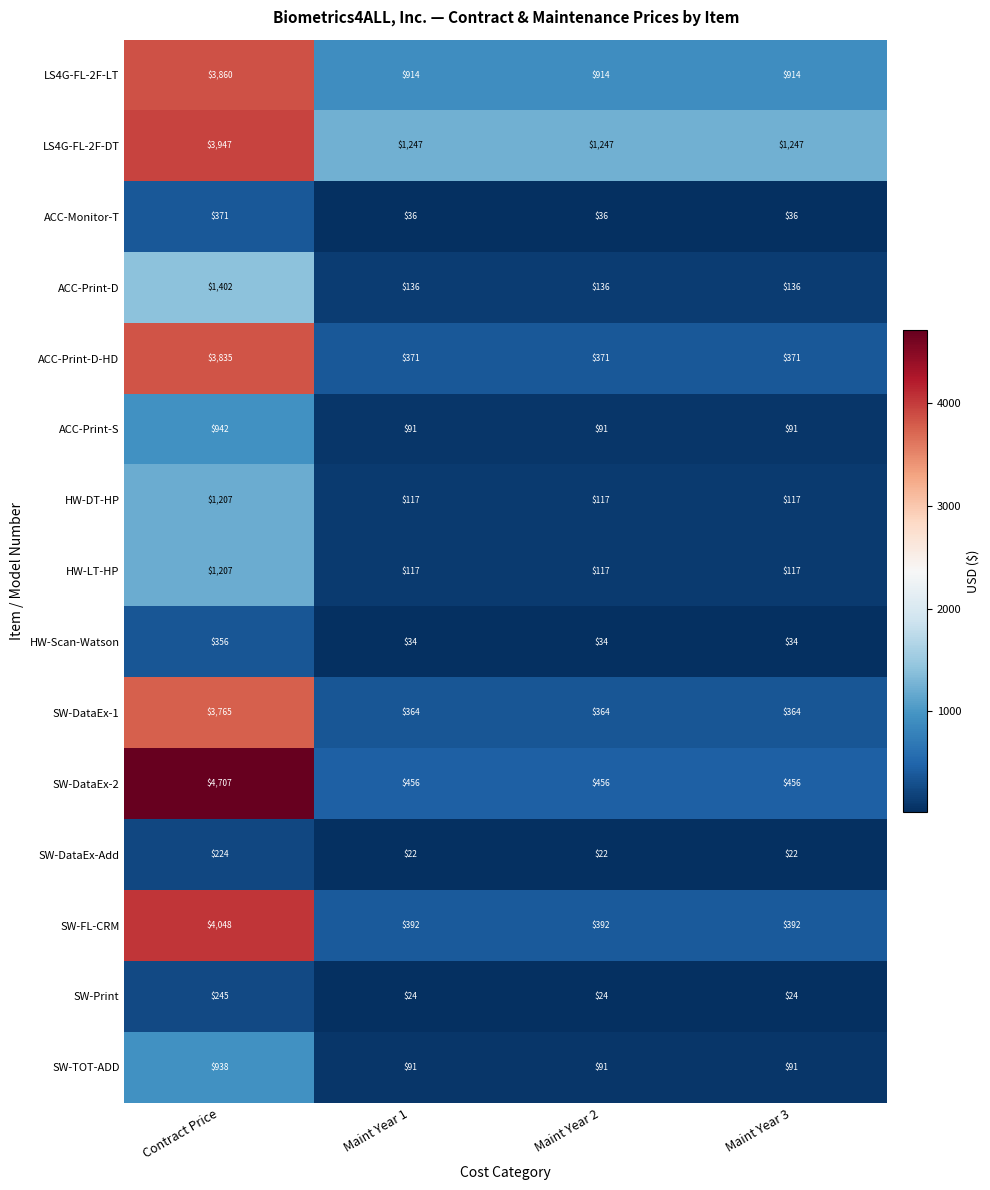

Is it true that ACC-Print-D-HD equals 578 at Maint Year 2?

False